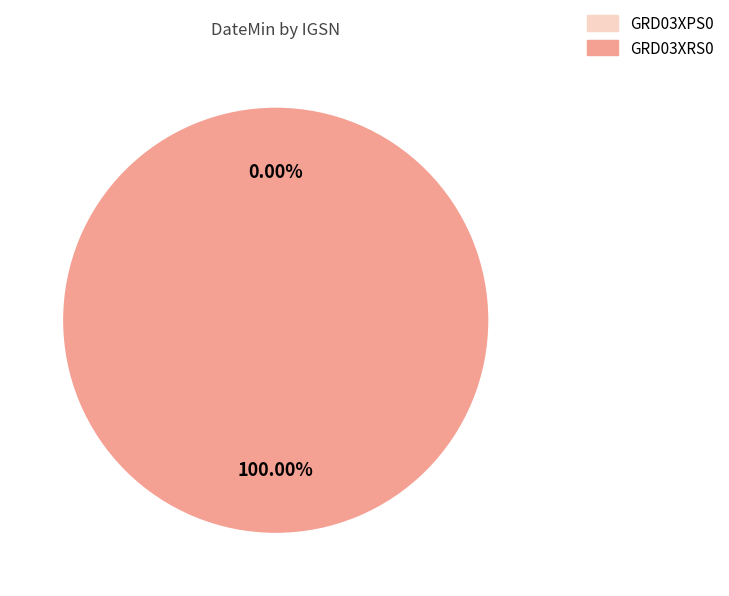

Is it true that GRD03XPS0 is 0% of the pie?

True